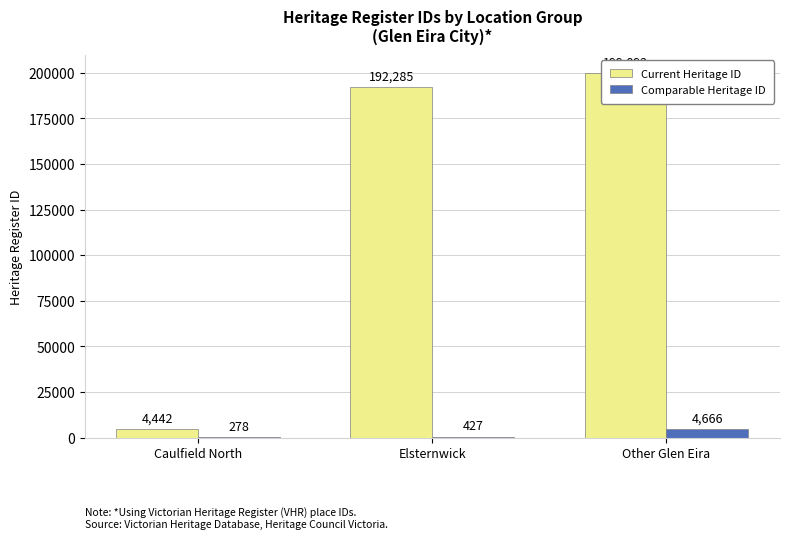

Which has a higher value, Other Glen Eira or Caulfield North?

Other Glen Eira